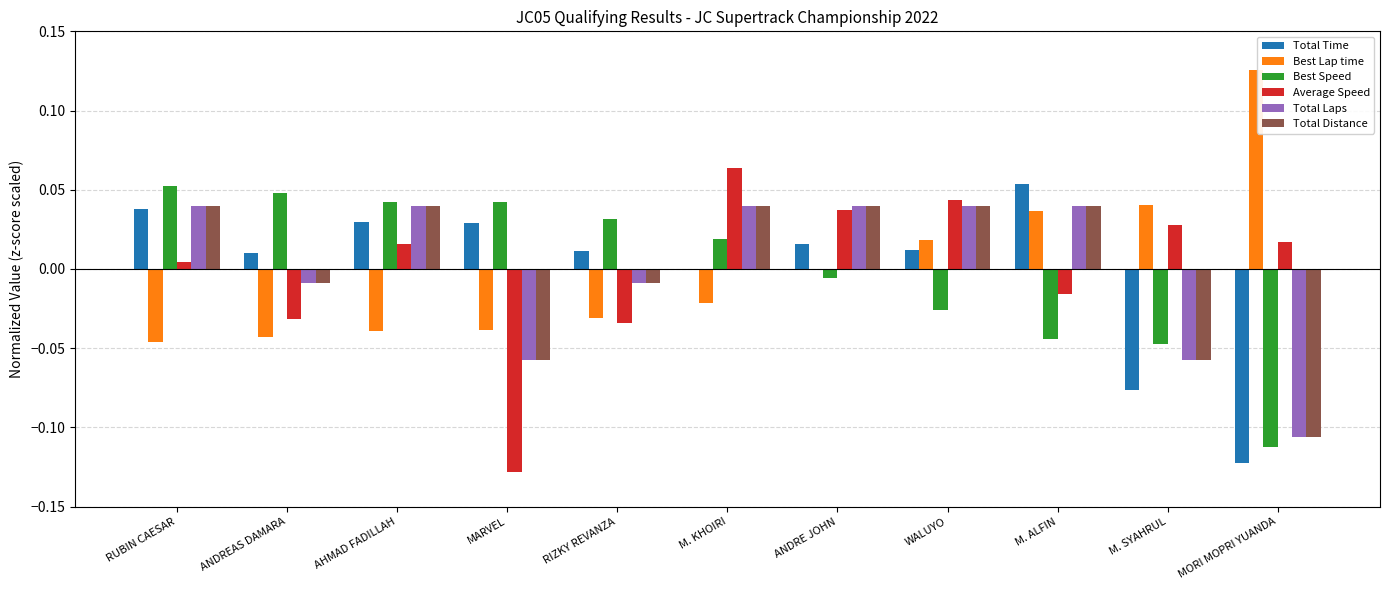

How many series are shown in this chart?

6